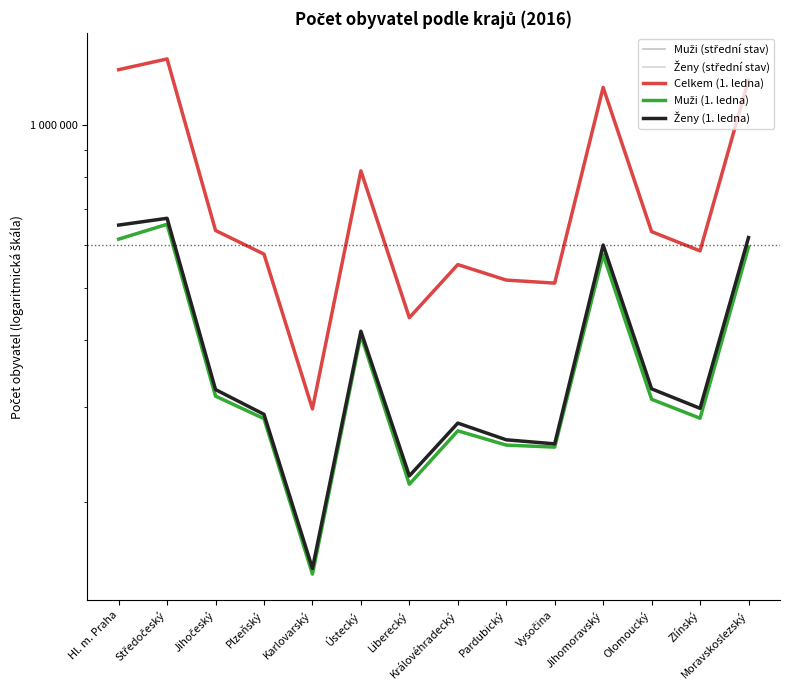

True or false: Ženy (střední stav) has a value of 223847 at Liberecký.

True